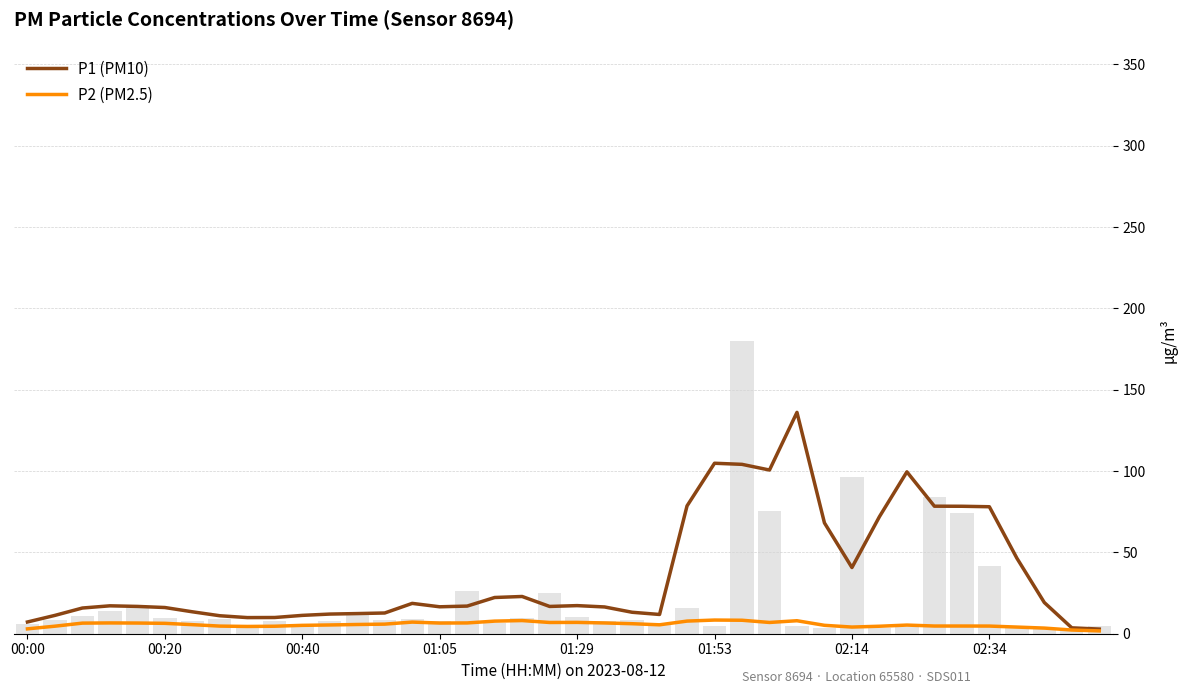

Is the value of P1 (PM10) at 15 greater than the value of P2 (PM2.5) at 23?

Yes